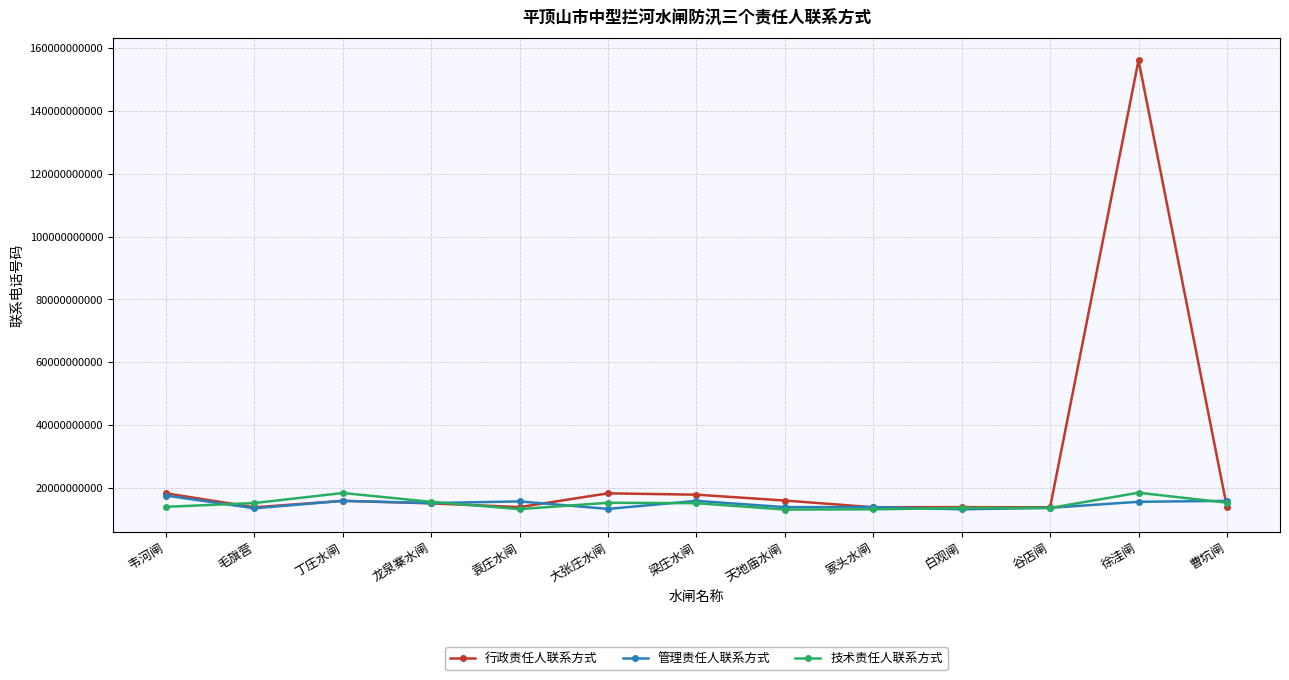

Which label corresponds to the smallest value in the chart?

天地庙水闸